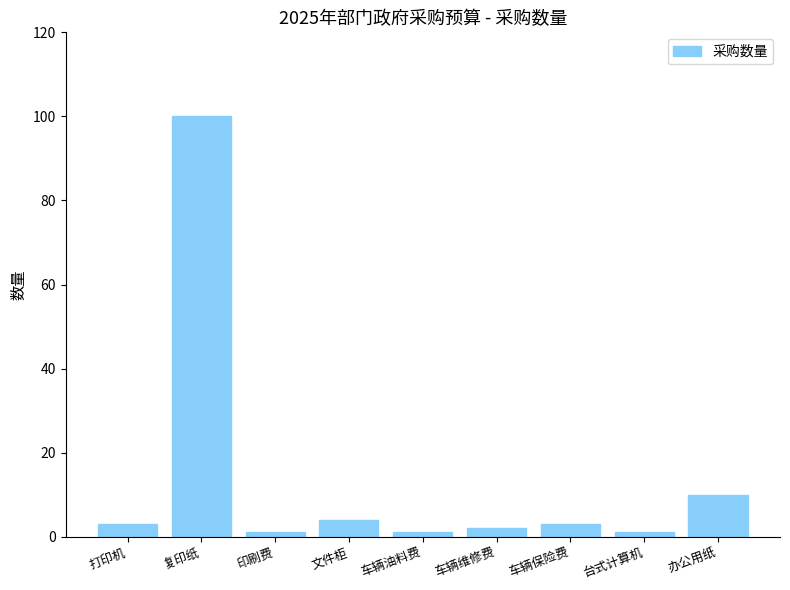

Reading left to right, transcribe all the data shown in this chart.

3	100	1	4	1	2	3	1	10